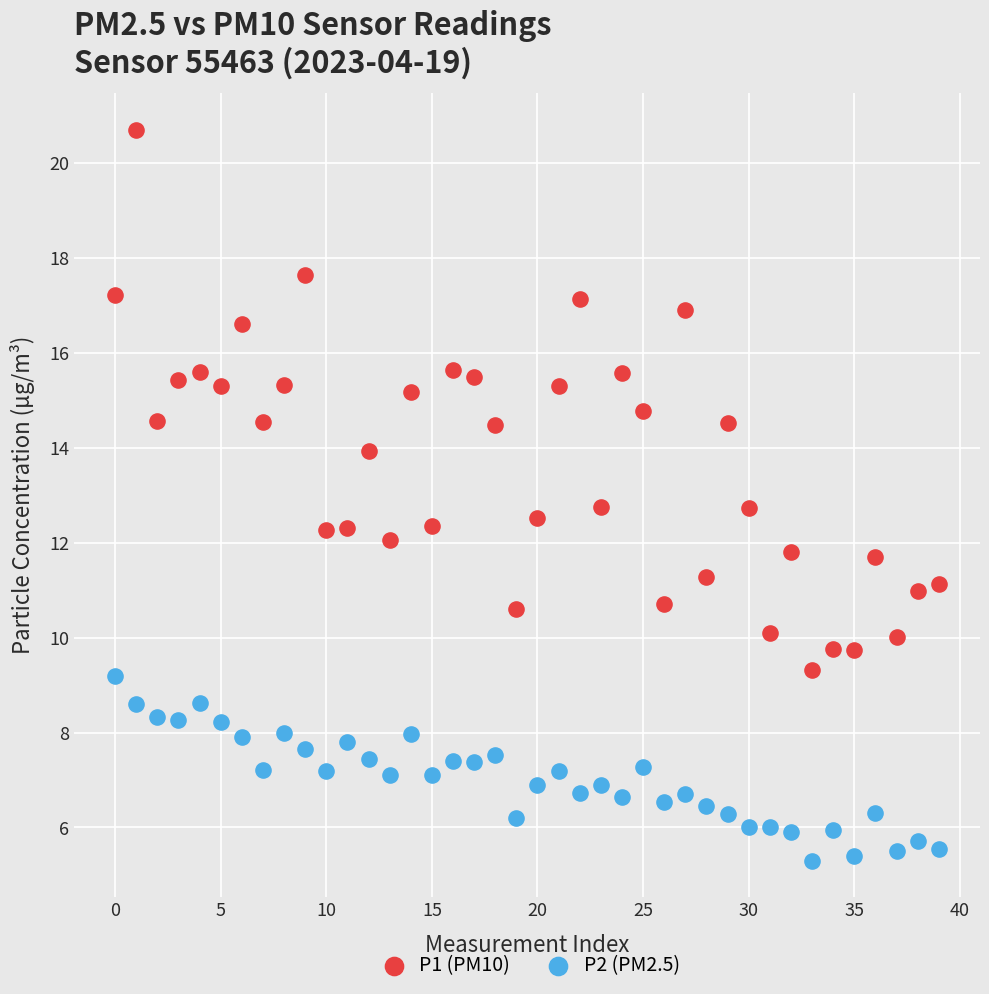

Which series contains the lowest Y value?

P2 (PM2.5)